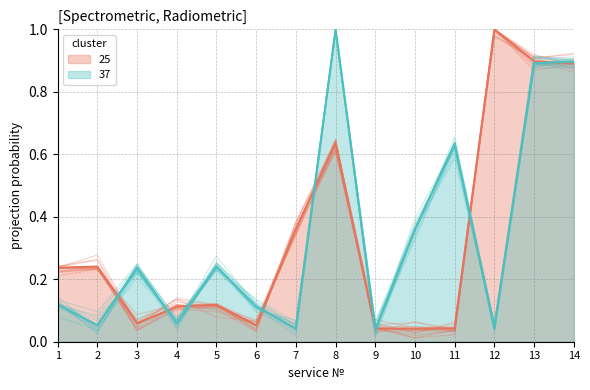

Count the number of categories in the chart.

14